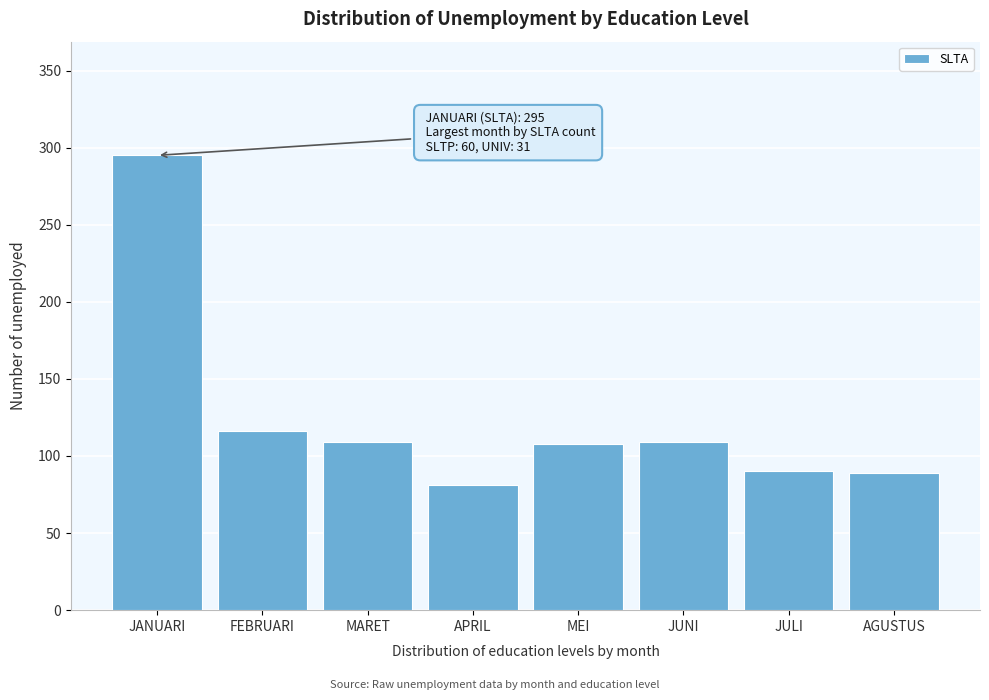

What is the label of the 1st bar from the right?

AGUSTUS